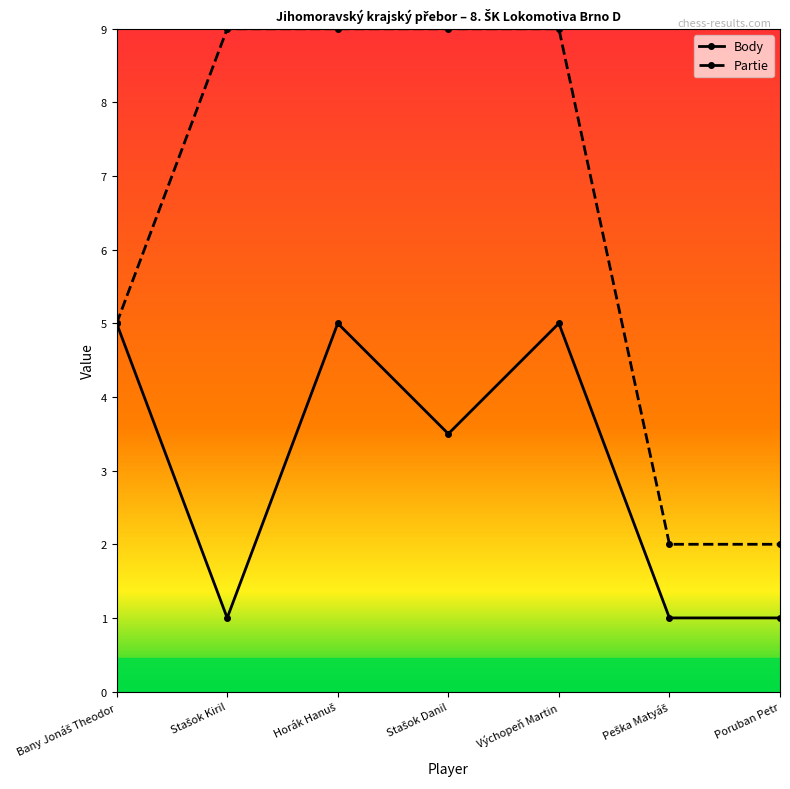

Read the Body value at Výchopeň Martin.

5.0